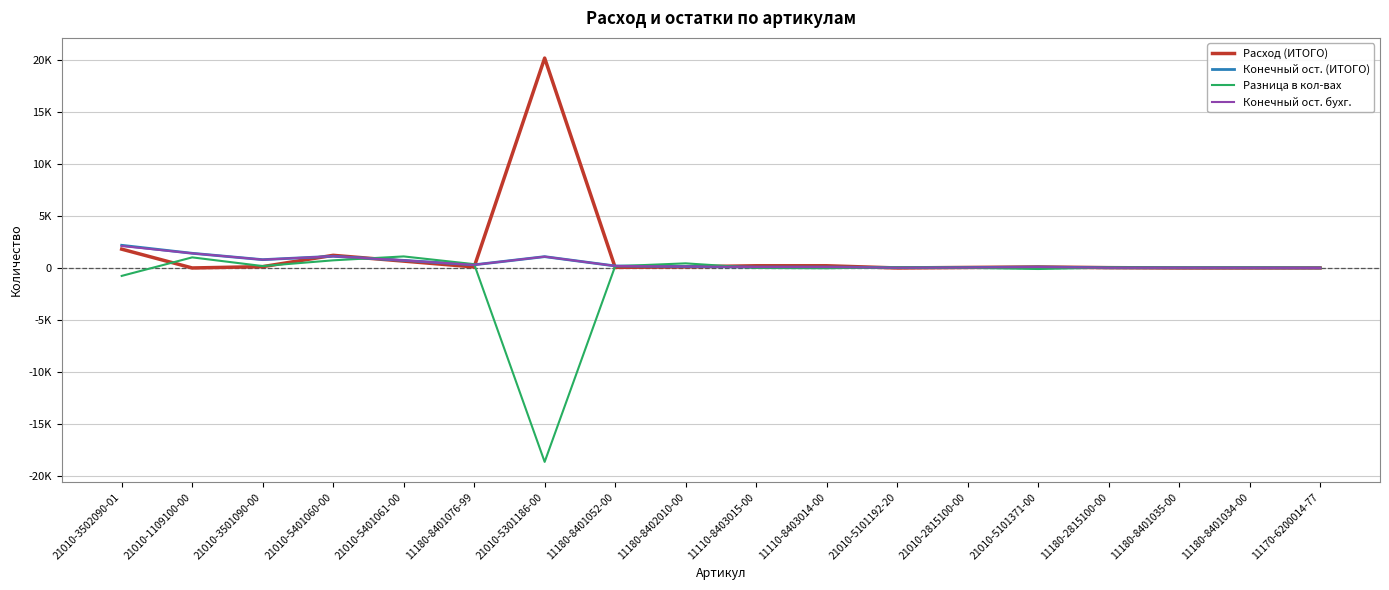

What is the total value across all series at 11180-8401052-00?

607